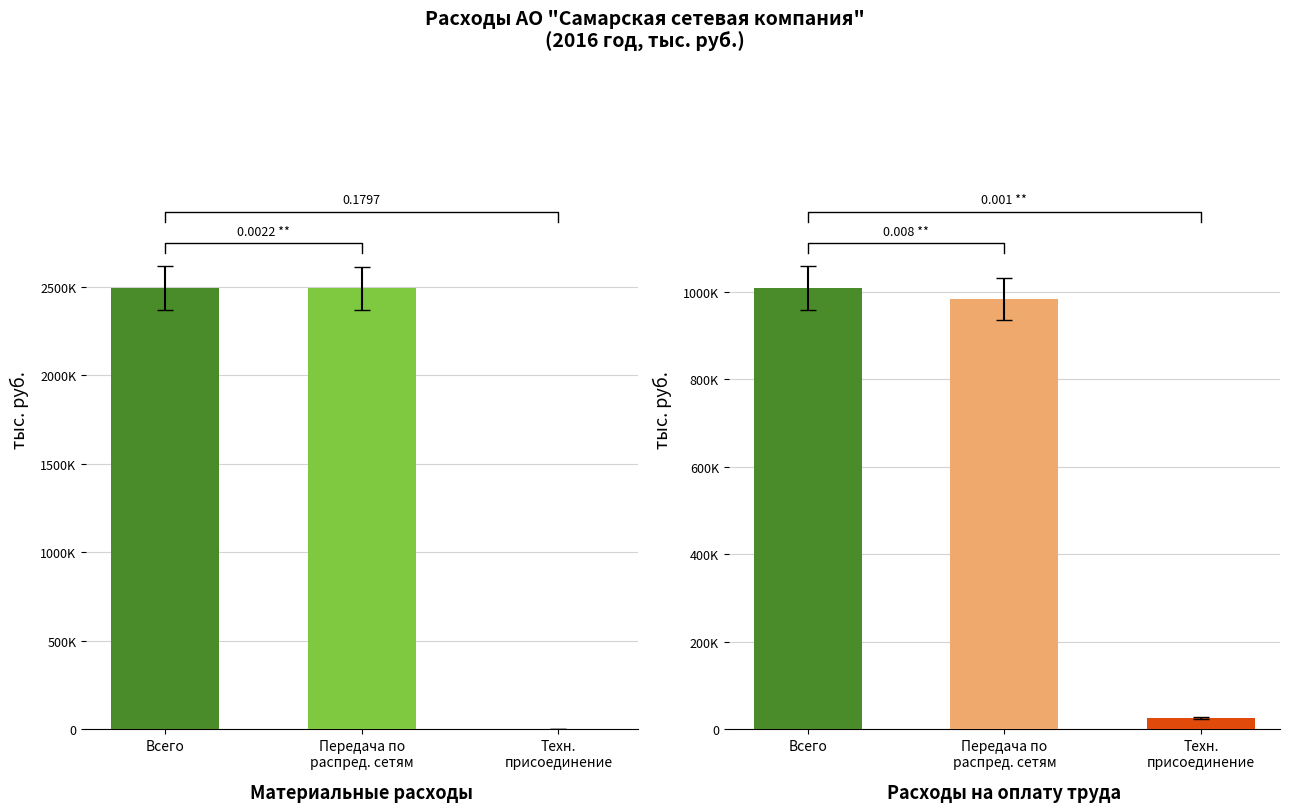

Rank the series by their average value, from highest to lowest.

Материальные расходы, Расходы на оплату труда